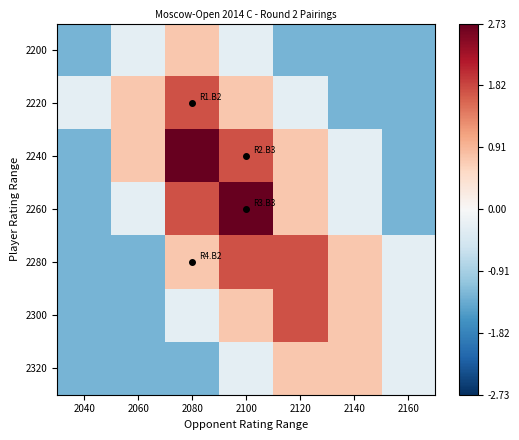

Reading left to right, transcribe all the data shown in this chart.

2200: 2040=-1.3	2060=-0.3	2080=0.7	2100=-0.3	2120=-1.3	2140=-1.3	2160=-1.3
2220: 2040=-0.3	2060=0.7	2080=1.7	2100=0.7	2120=-0.3	2140=-1.3	2160=-1.3
2240: 2040=-1.3	2060=0.7	2080=2.7	2100=1.7	2120=0.7	2140=-0.3	2160=-1.3
2260: 2040=-1.3	2060=-0.3	2080=1.7	2100=2.7	2120=0.7	2140=-0.3	2160=-1.3
2280: 2040=-1.3	2060=-1.3	2080=0.7	2100=1.7	2120=1.7	2140=0.7	2160=-0.3
2300: 2040=-1.3	2060=-1.3	2080=-0.3	2100=0.7	2120=1.7	2140=0.7	2160=-0.3
2320: 2040=-1.3	2060=-1.3	2080=-1.3	2100=-0.3	2120=0.7	2140=0.7	2160=-0.3